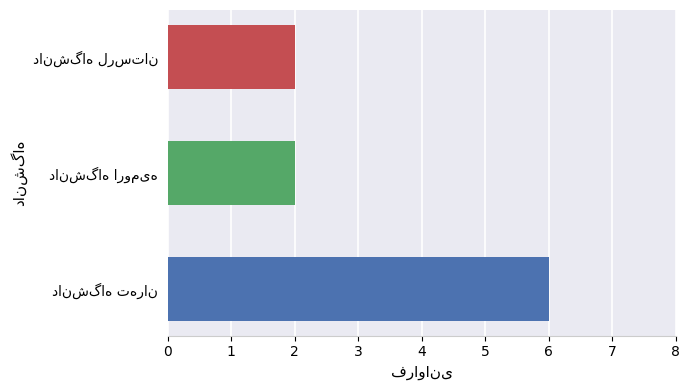

What is the difference between the maximum and minimum values?

4